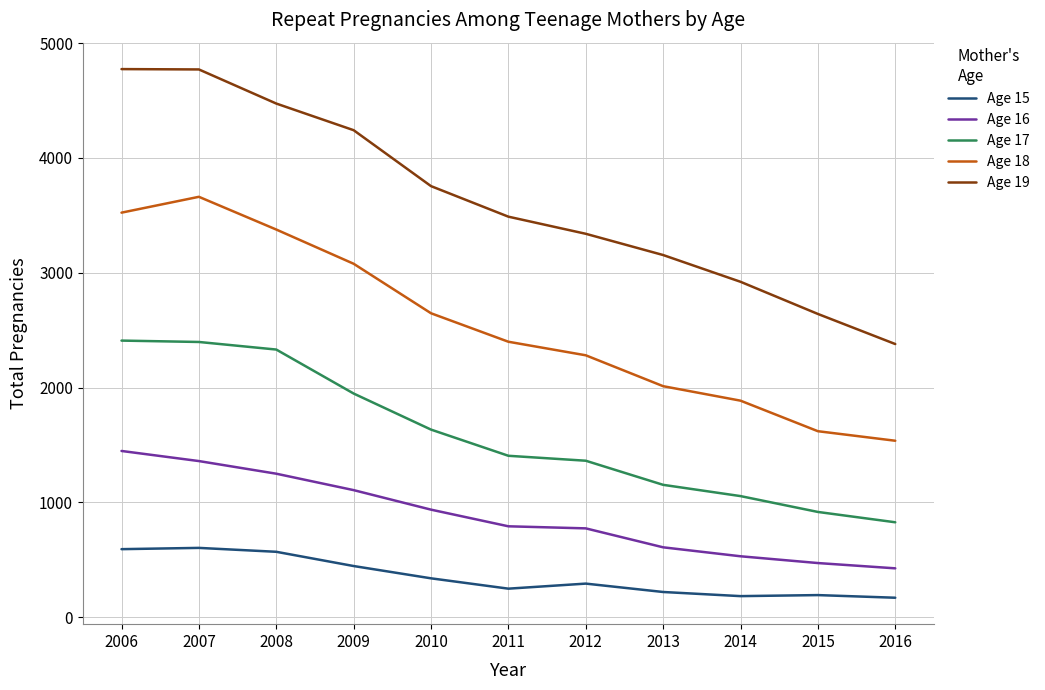

What is the average value of the Age 16 series?

882